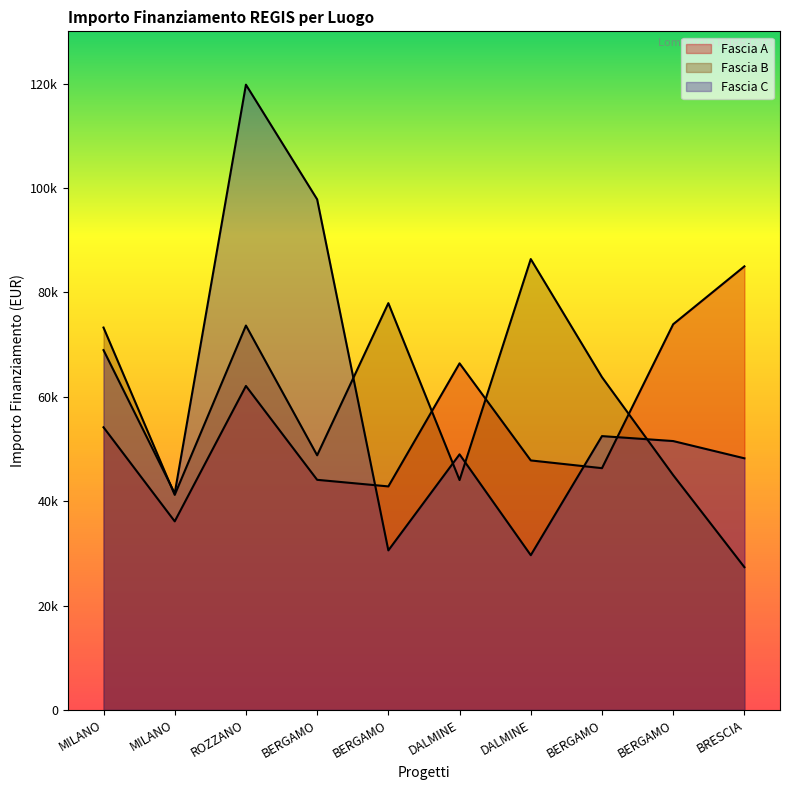

Where is the first local maximum for Fascia B?

ROZZANO